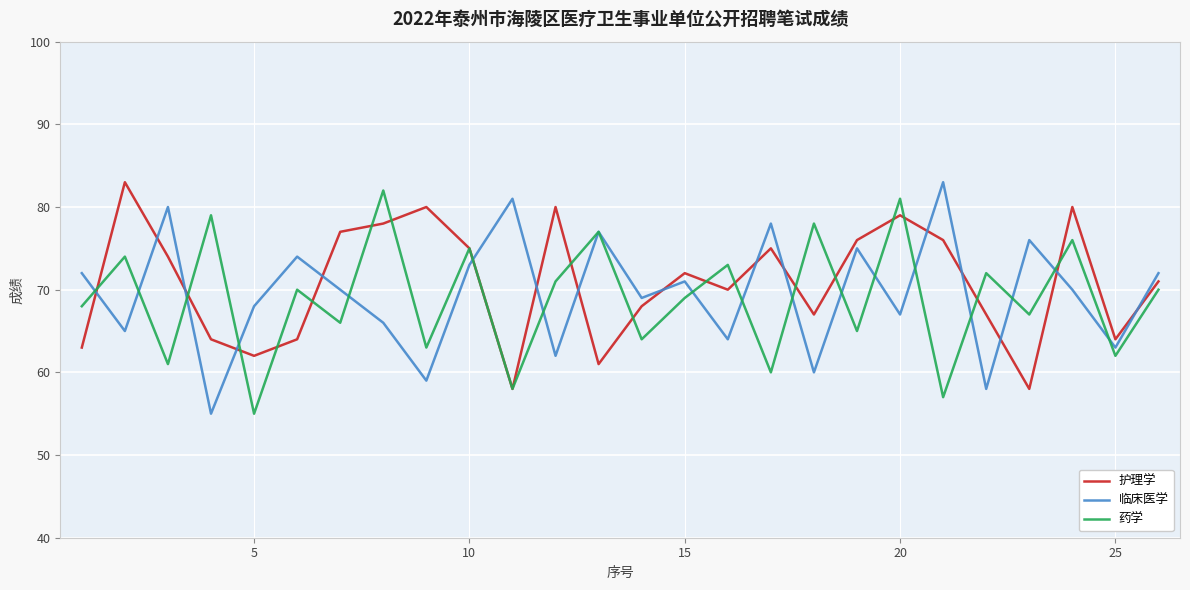

What is the minimum value for 临床医学?

55